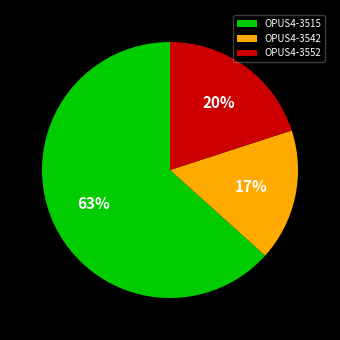

To the nearest percent, what is the difference between the OPUS4-3515 and OPUS4-3552 slice percentages?

43%